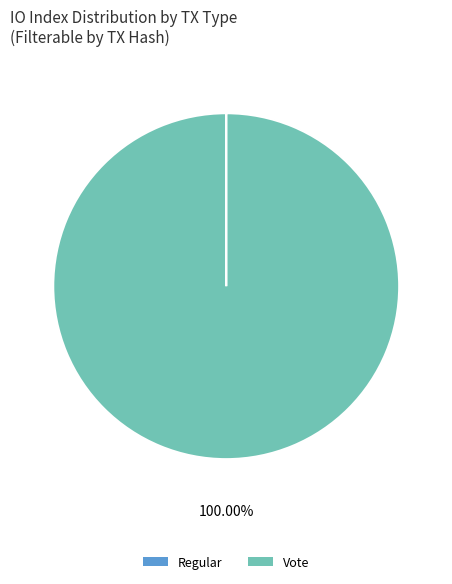

Which category has the biggest portion of the pie?

Vote